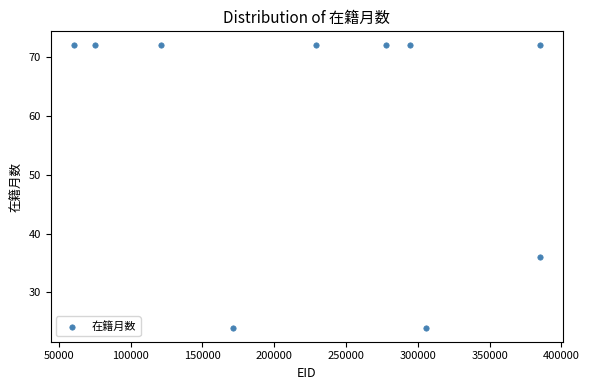

What is the average X value?

230555